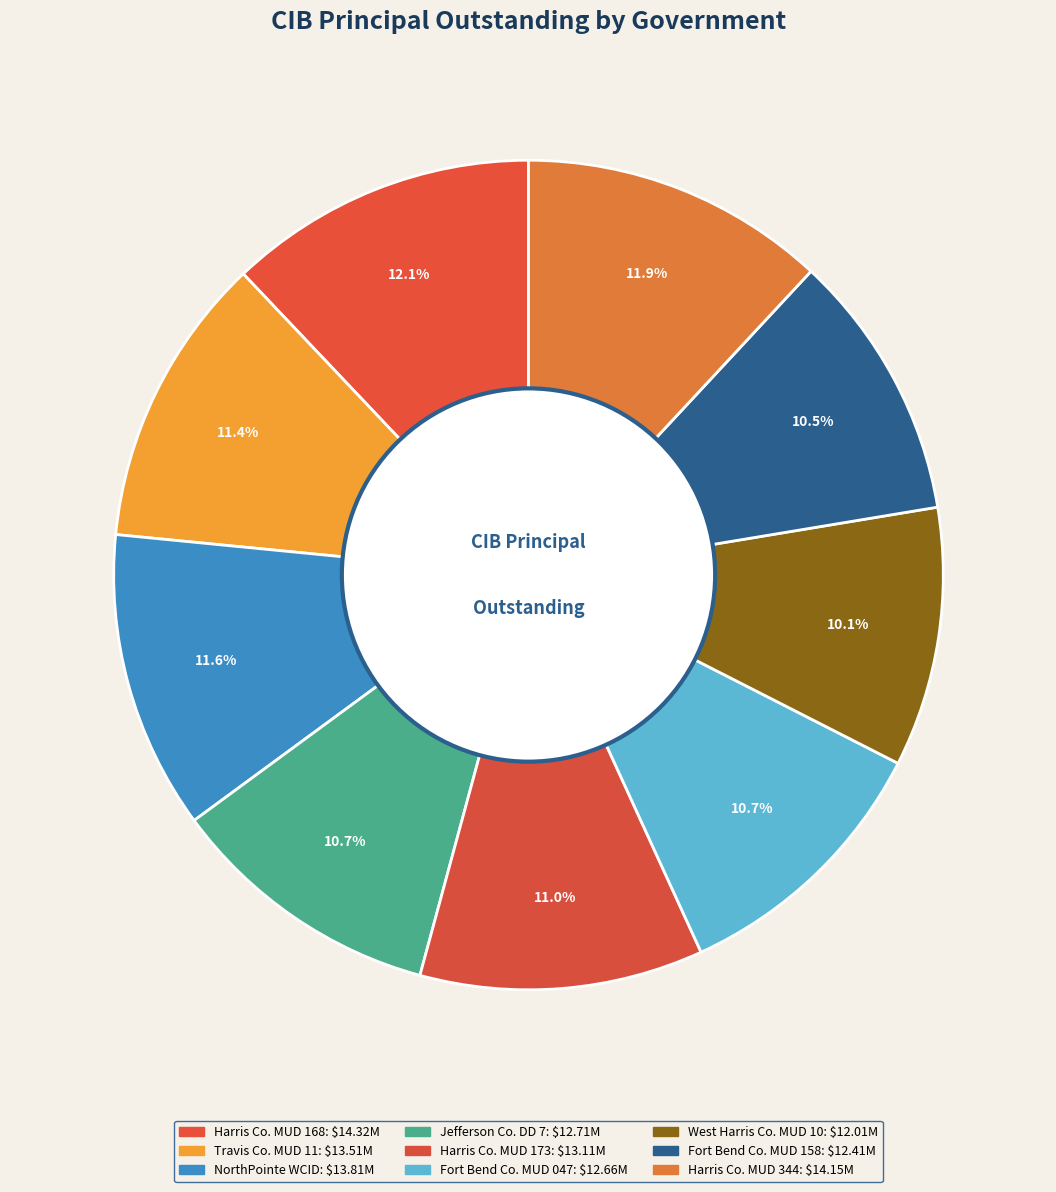

To the nearest percent, what is the average slice percentage?

11%